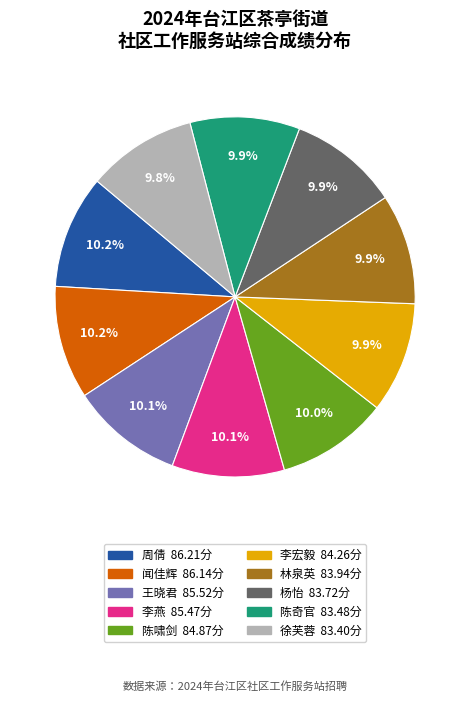

Is it true that 李宏毅 is 1% of the pie?

False